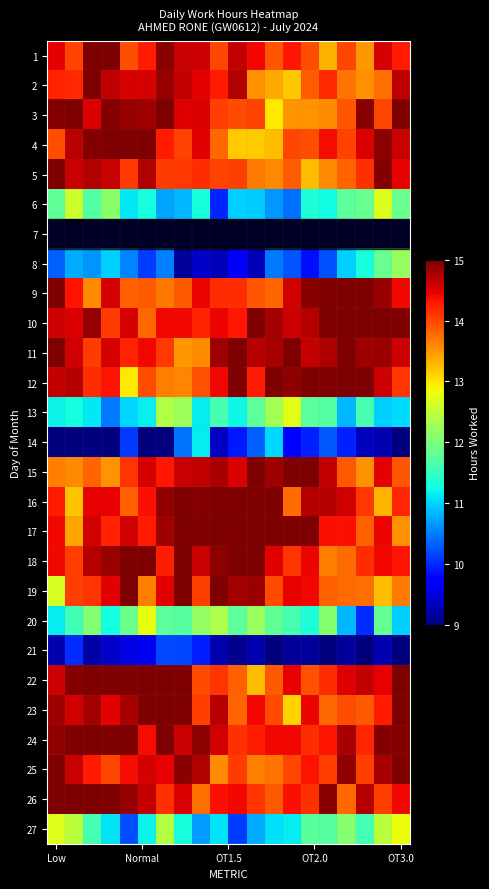

List the series in order of their peak value, highest first.

1, 2, 3, 4, 5, 9, 10, 11, 12, 15, 16, 17, 18, 19, 22, 23, 24, 25, 26, 27, 20, 13, 6, 8, 14, 21, 7